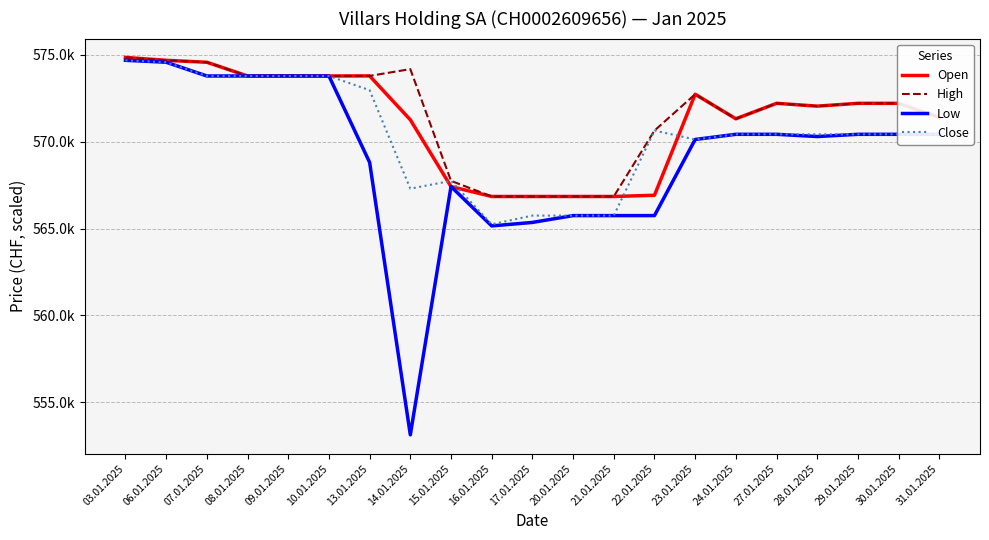

Reading left to right, list all the values displayed in this chart.

Open: 03.01.2025=574853	06.01.2025=574688	07.01.2025=574576	08.01.2025=573786	09.01.2025=573786	10.01.2025=573786	13.01.2025=573790	14.01.2025=571265	15.01.2025=567420	16.01.2025=566850	17.01.2025=566850	20.01.2025=566850	21.01.2025=566850	22.01.2025=566921	23.01.2025=572735	24.01.2025=571322	27.01.2025=572212	28.01.2025=572050	29.01.2025=572212	30.01.2025=572212	31.01.2025=571397
High: 03.01.2025=574853	06.01.2025=574688	07.01.2025=574577	08.01.2025=573786	09.01.2025=573822	10.01.2025=573786	13.01.2025=573790	14.01.2025=574181	15.01.2025=567750	16.01.2025=566850	17.01.2025=566850	20.01.2025=566850	21.01.2025=566850	22.01.2025=570643	23.01.2025=572735	24.01.2025=571322	27.01.2025=572212	28.01.2025=572050	29.01.2025=572212	30.01.2025=572212	31.01.2025=571398
Low: 03.01.2025=574688	06.01.2025=574577	07.01.2025=573786	08.01.2025=573786	09.01.2025=573786	10.01.2025=573786	13.01.2025=568813	14.01.2025=553131	15.01.2025=567420	16.01.2025=565156	17.01.2025=565357	20.01.2025=565750	21.01.2025=565750	22.01.2025=565750	23.01.2025=570131	24.01.2025=570429	27.01.2025=570429	28.01.2025=570300	29.01.2025=570429	30.01.2025=570429	31.01.2025=570429
Close: 03.01.2025=574688	06.01.2025=574577	07.01.2025=573786	08.01.2025=573786	09.01.2025=573786	10.01.2025=573786	13.01.2025=572968	14.01.2025=567300	15.01.2025=567750	16.01.2025=565250	17.01.2025=565750	20.01.2025=565750	21.01.2025=565750	22.01.2025=570643	23.01.2025=570131	24.01.2025=570429	27.01.2025=570429	28.01.2025=570429	29.01.2025=570429	30.01.2025=570429	31.01.2025=570429